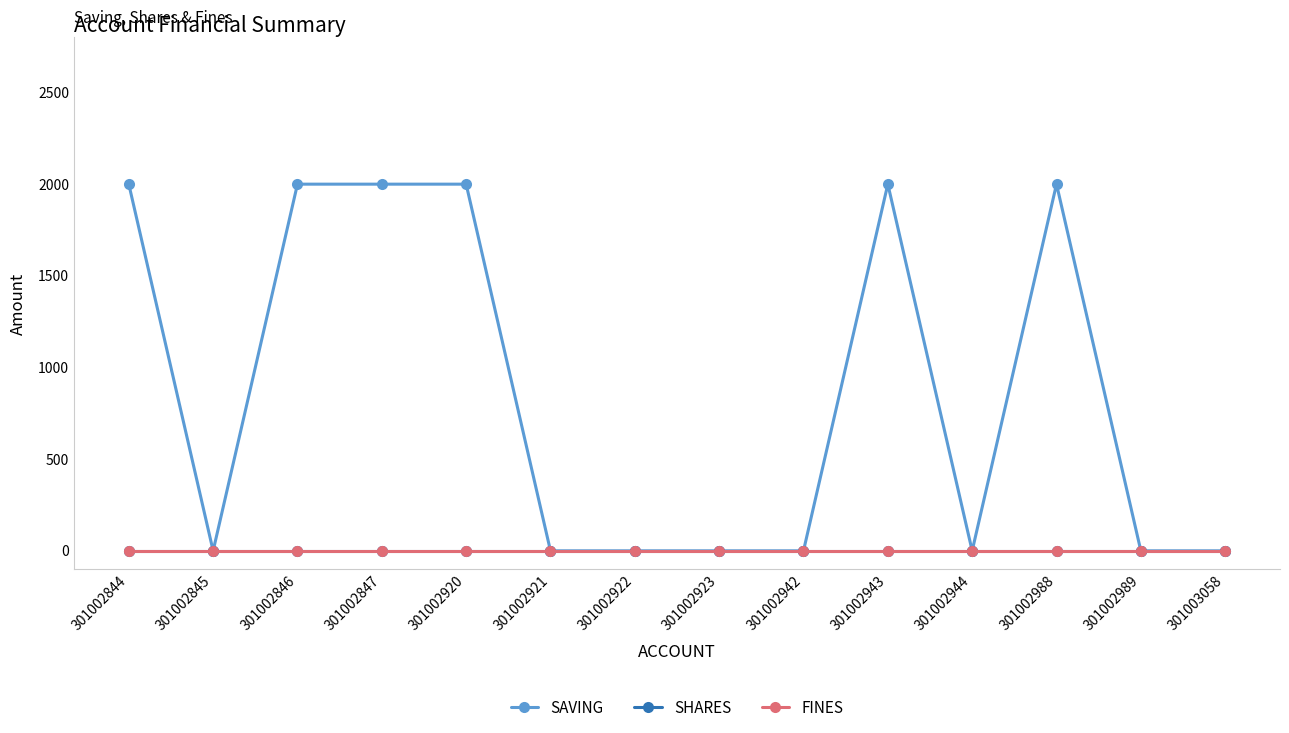

Is this an area chart (filled region under the line)?

No